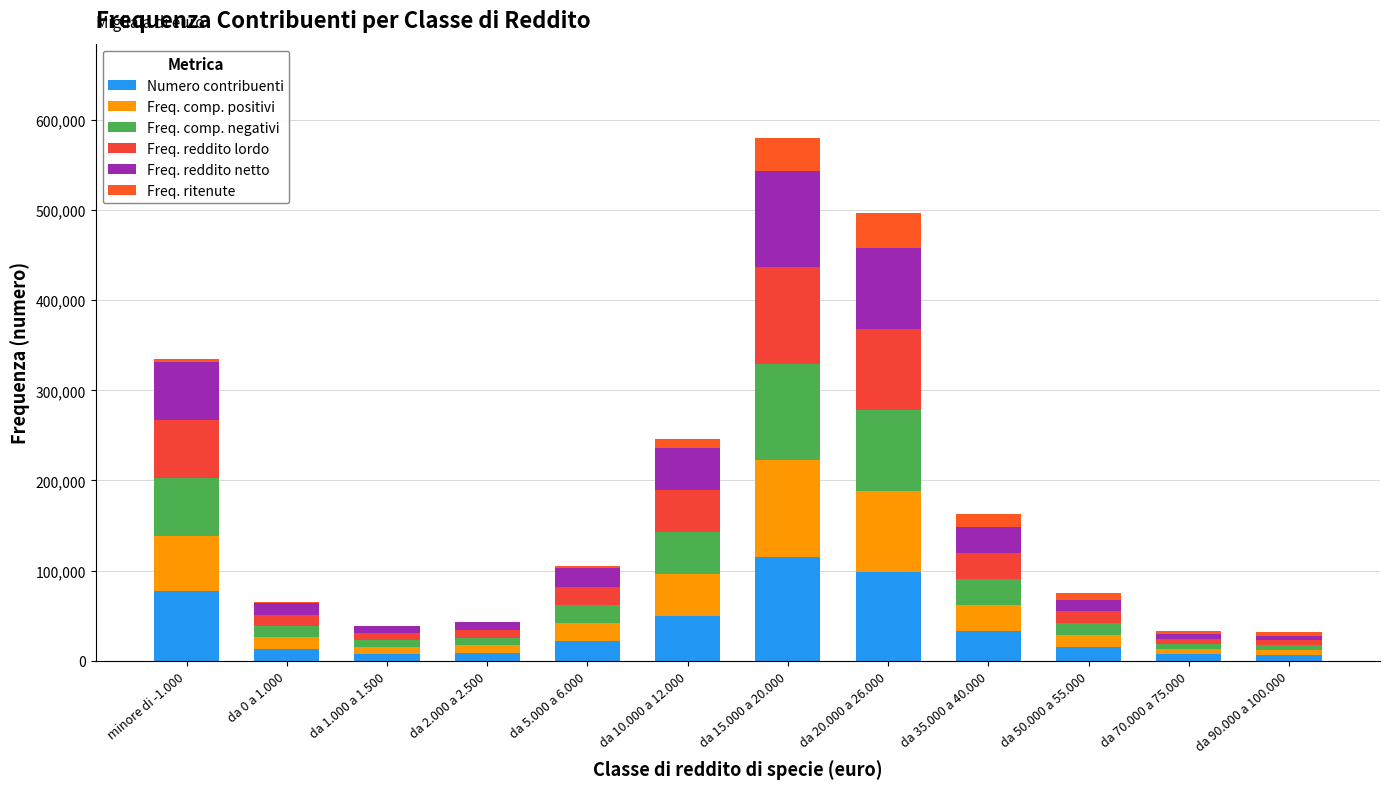

Are the bars grouped side by side (vs. stacked)?

No